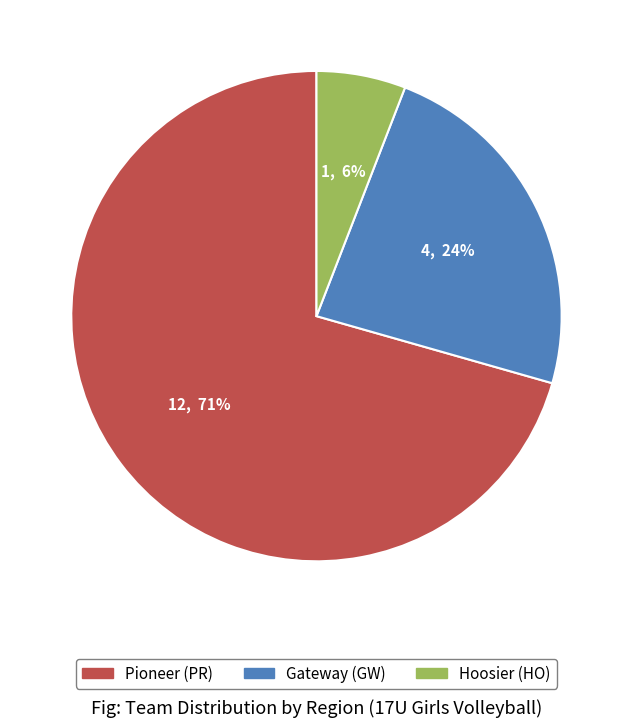

To the nearest percent, what is the average slice percentage?

33%